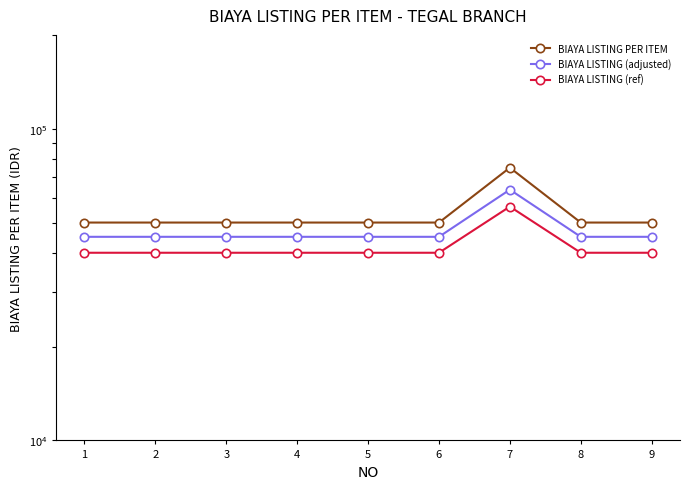

True or false: BIAYA LISTING (ref) and BIAYA LISTING (adjusted) intersect in this chart.

False